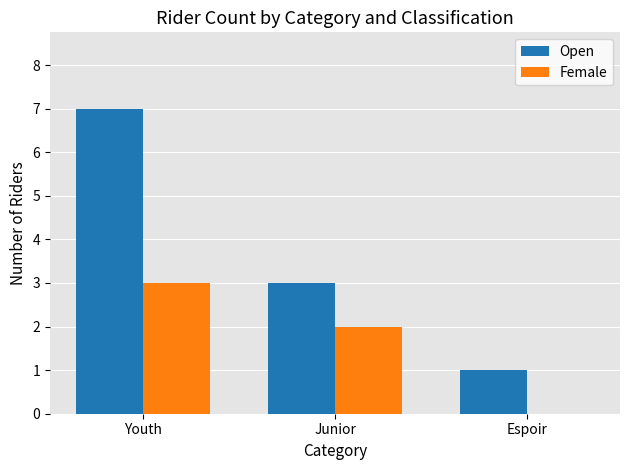

What is the total value across all series at Youth?

10